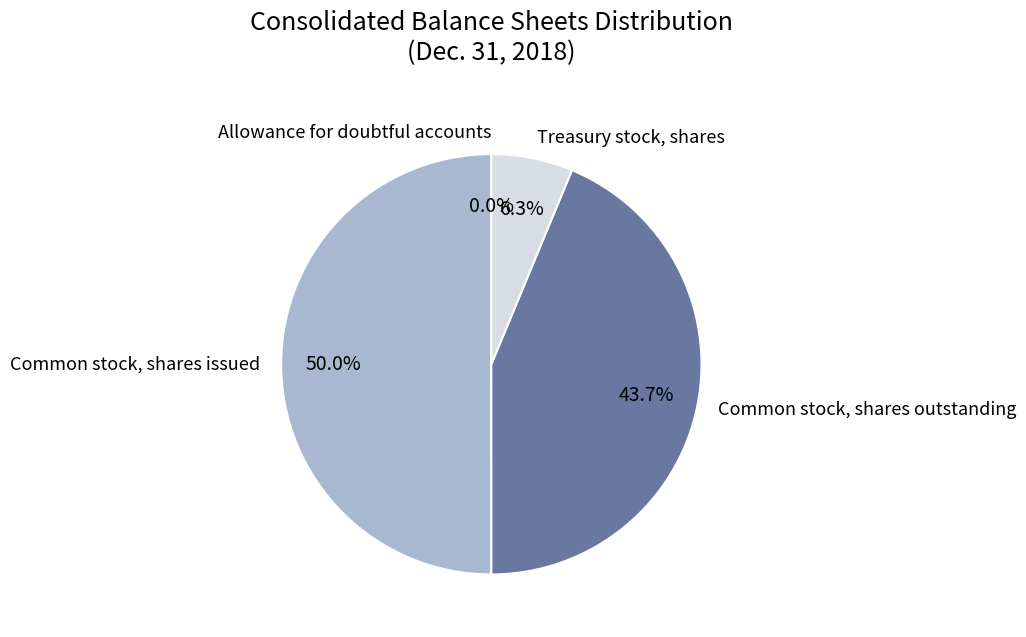

To the nearest percent, what is the average slice percentage?

25%